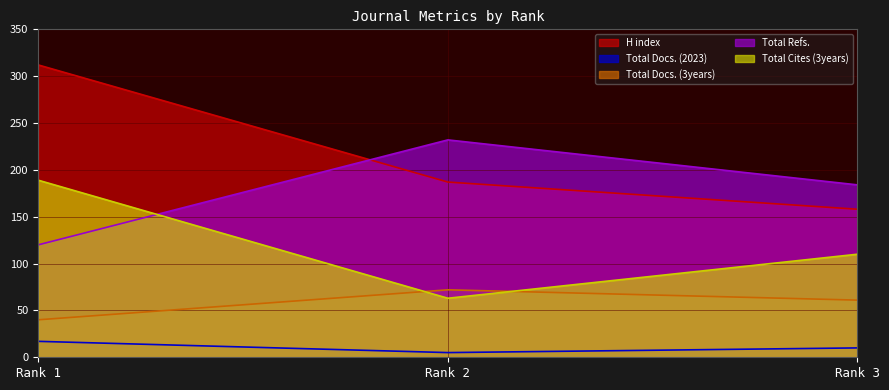

What are all the series names shown in the legend?

H index, Total Docs. (2023), Total Docs. (3years), Total Refs., Total Cites (3years)